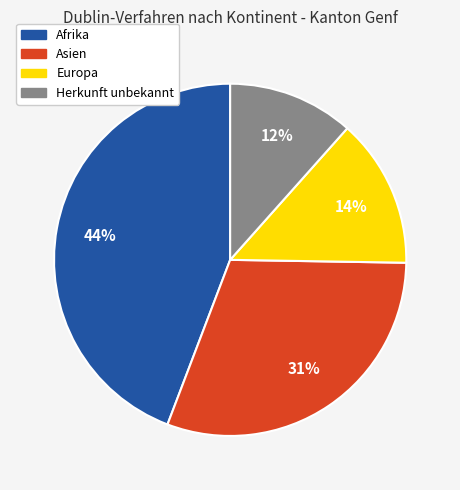

Does any single category account for the majority?

No